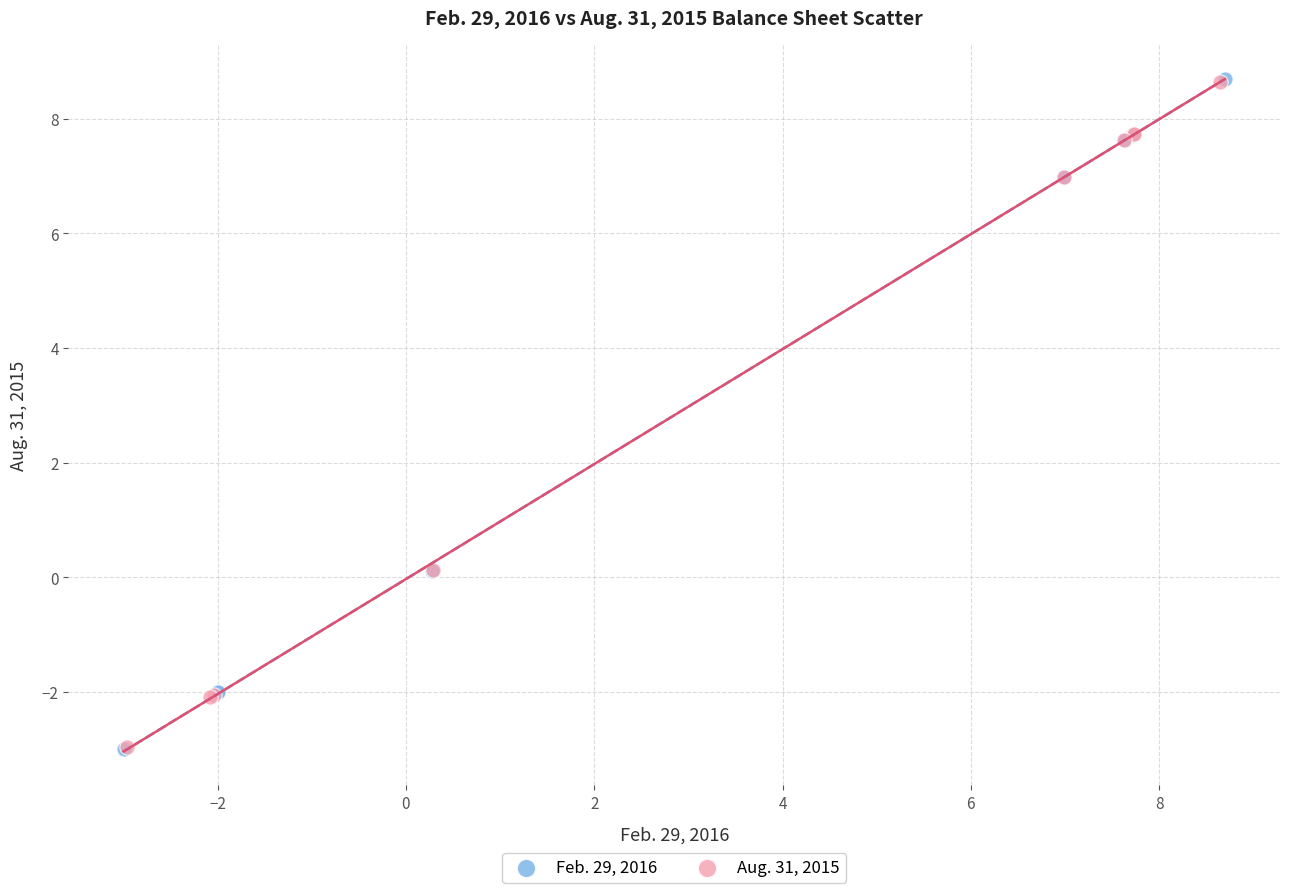

Which series has the widest spread of Y values?

Feb. 29, 2016